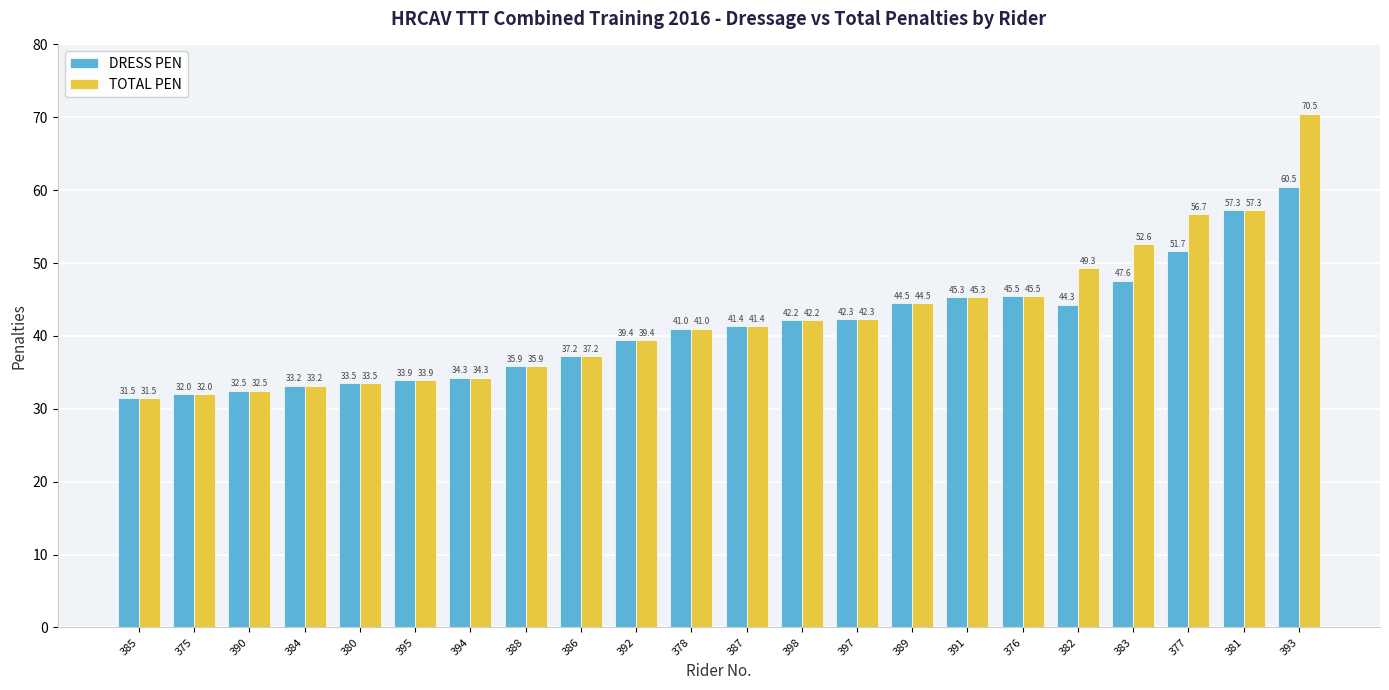

What is the sum of all TOTAL PEN values?

932.0